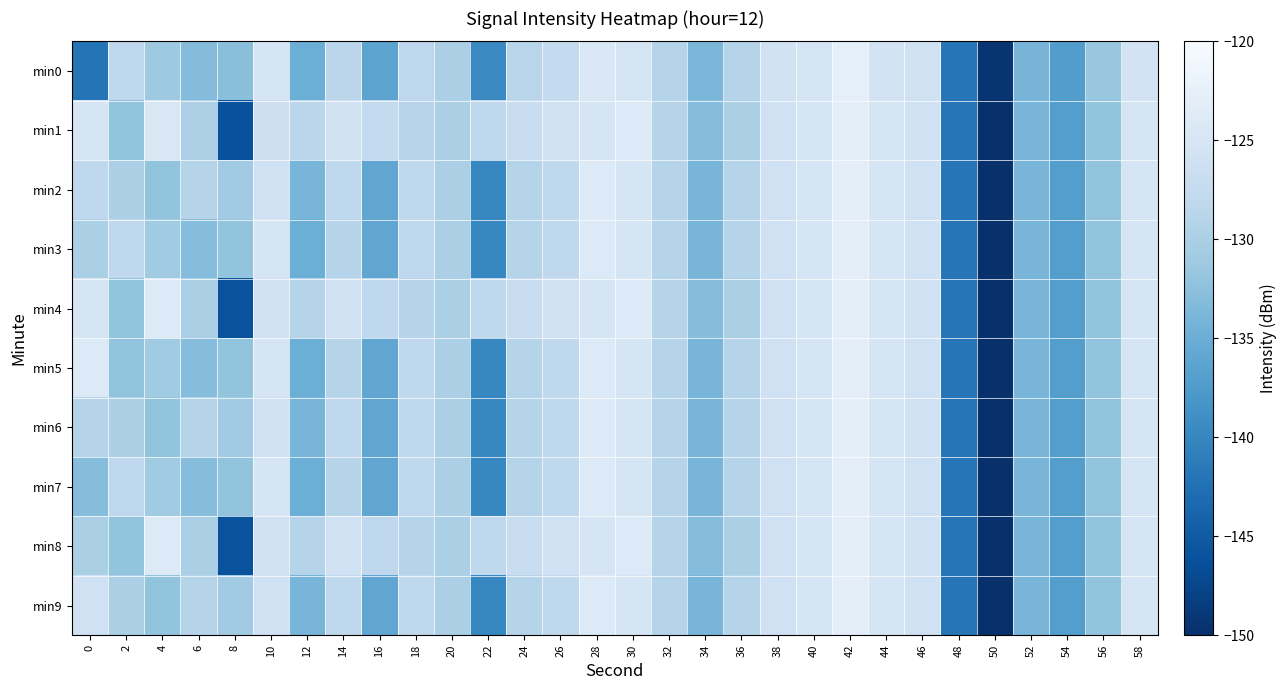

What is the smallest value displayed?

-150.0